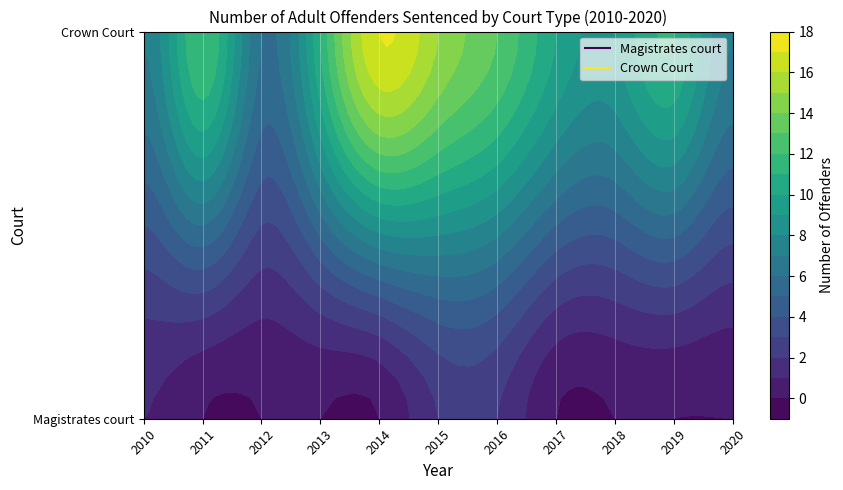

Is it true that Crown Court equals 11 at 2019?

True